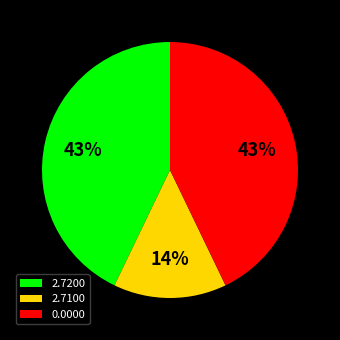

To the nearest percent, what is the difference between the 2.7200 and 2.7100 slice percentages?

29%